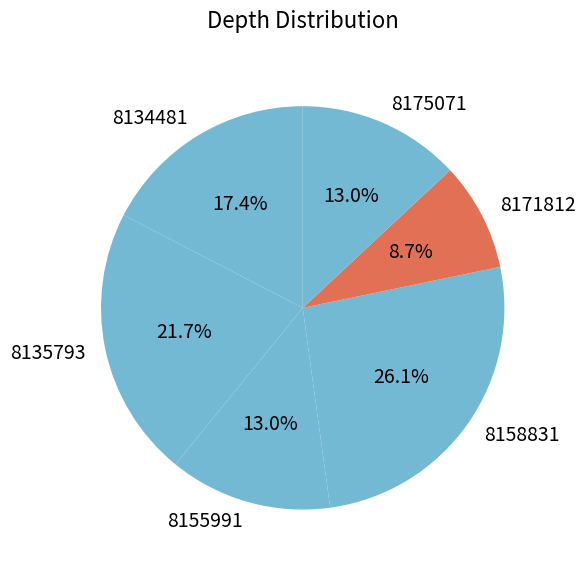

Does 8158831 represent more than half of the total?

No